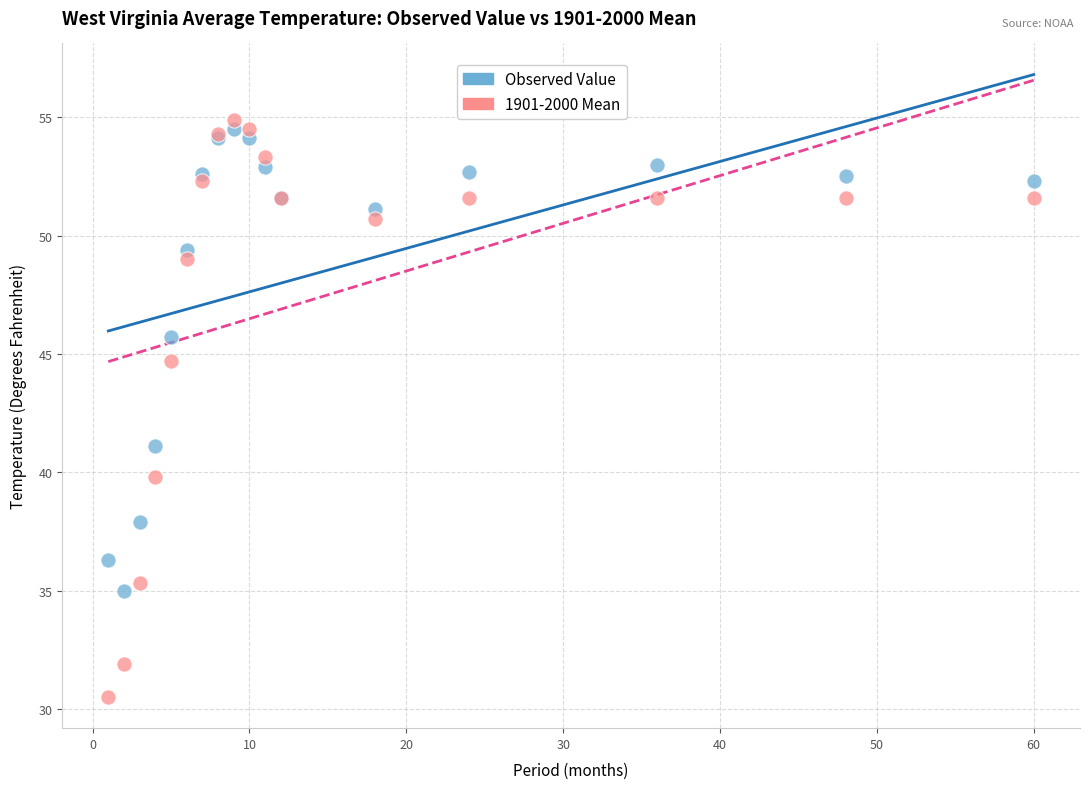

In the 1901-2000 Mean series, what Y value is closest to 42?

39.8